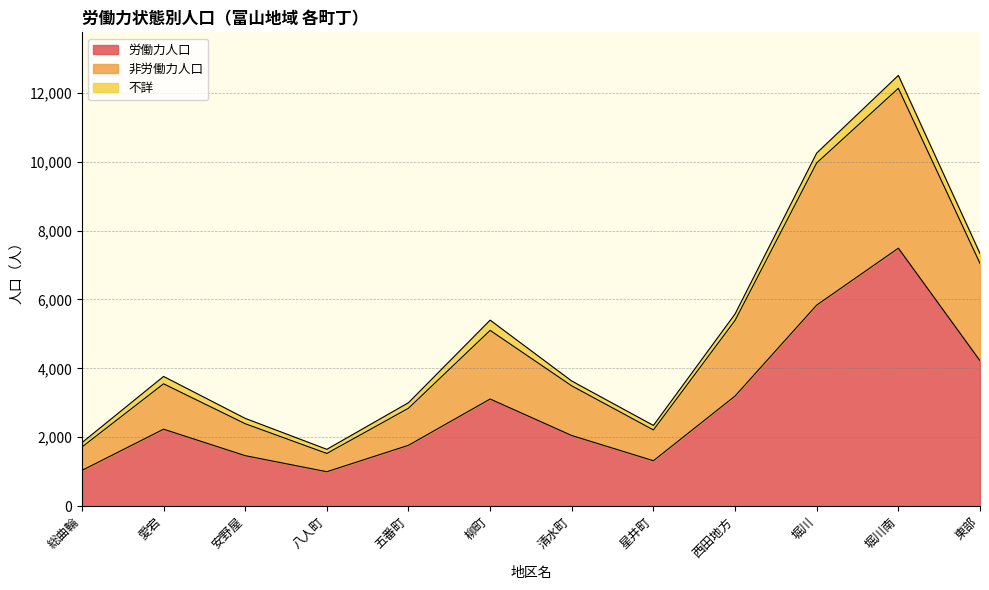

What is the maximum value shown in the chart?

12127